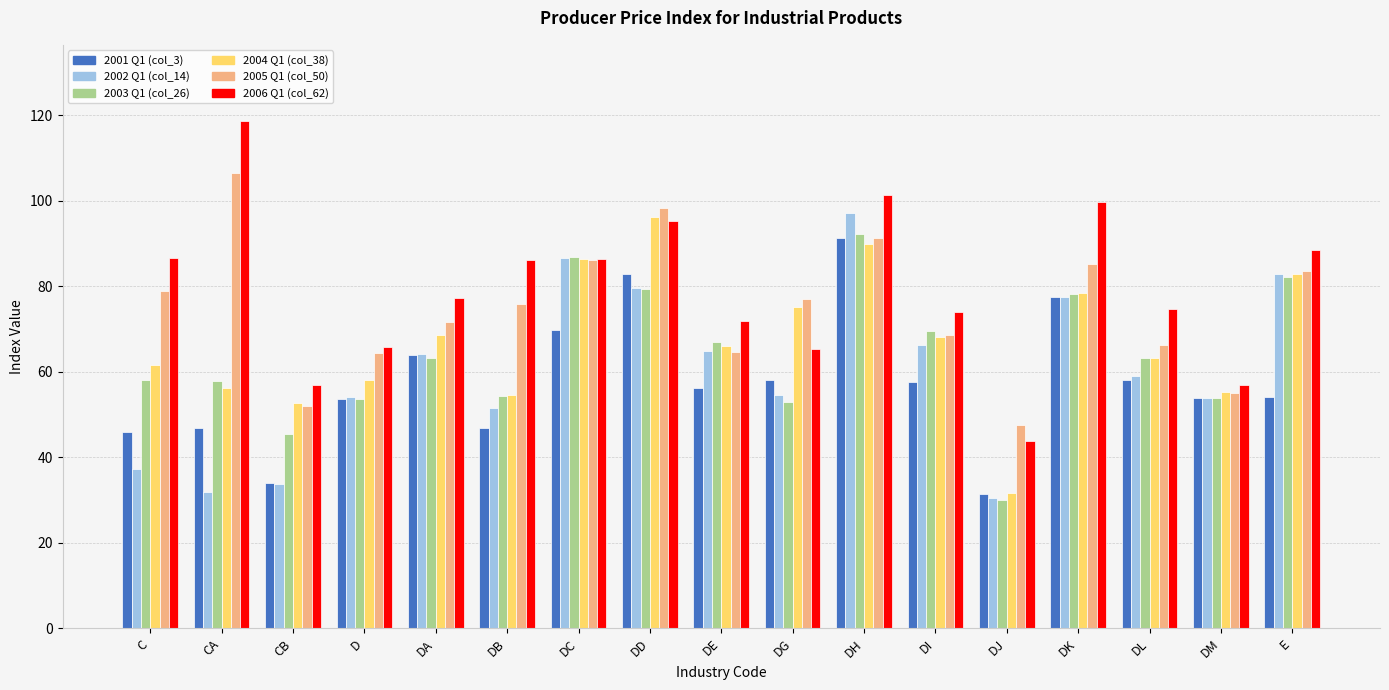

Is the value of 2001 Q1 (col_3) at DC greater than the value of 2005 Q1 (col_50) at DB?

No